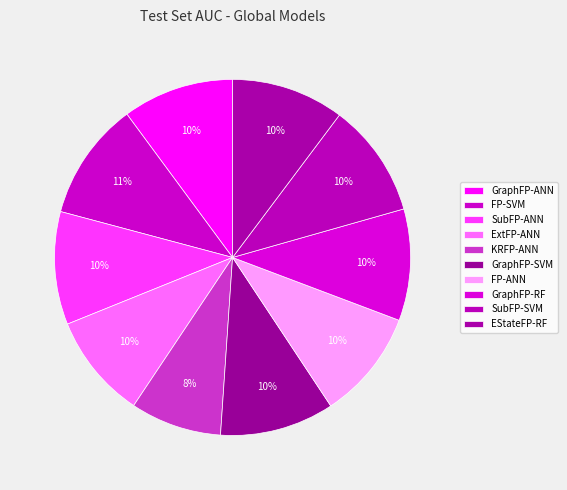

How many slices are in this pie chart?

10